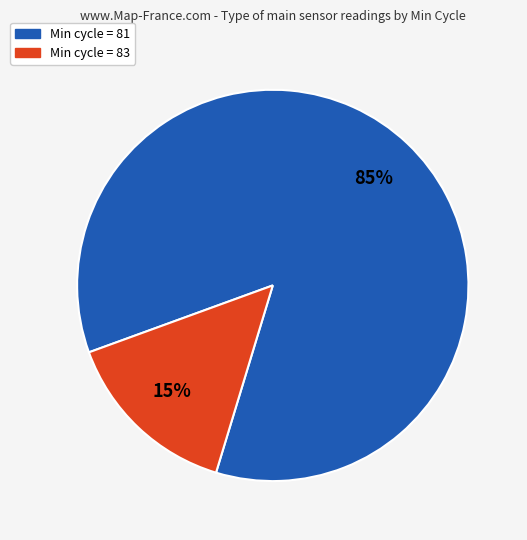

Is there any slice that represents more than half of the pie?

Yes